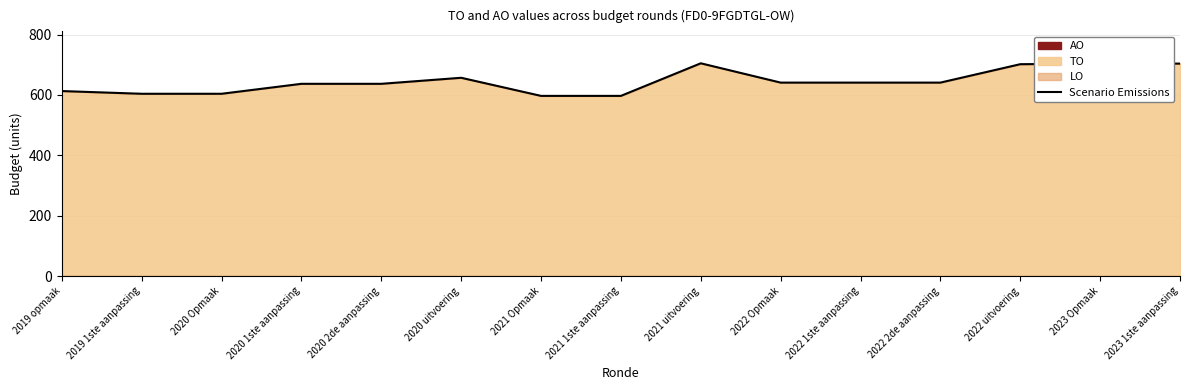

Reading left to right, what are all the values shown in this chart?

613	604	604	637	637	657	597	597	705	641	641	641	702	704	704